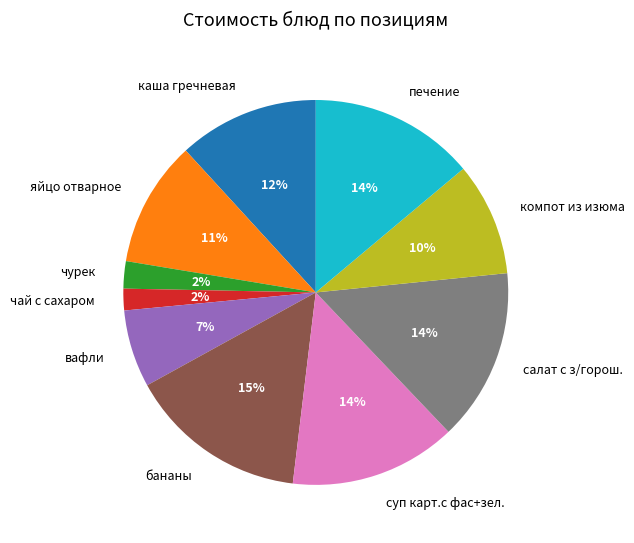

The печение slice represents 25% of the pie. True or false?

False